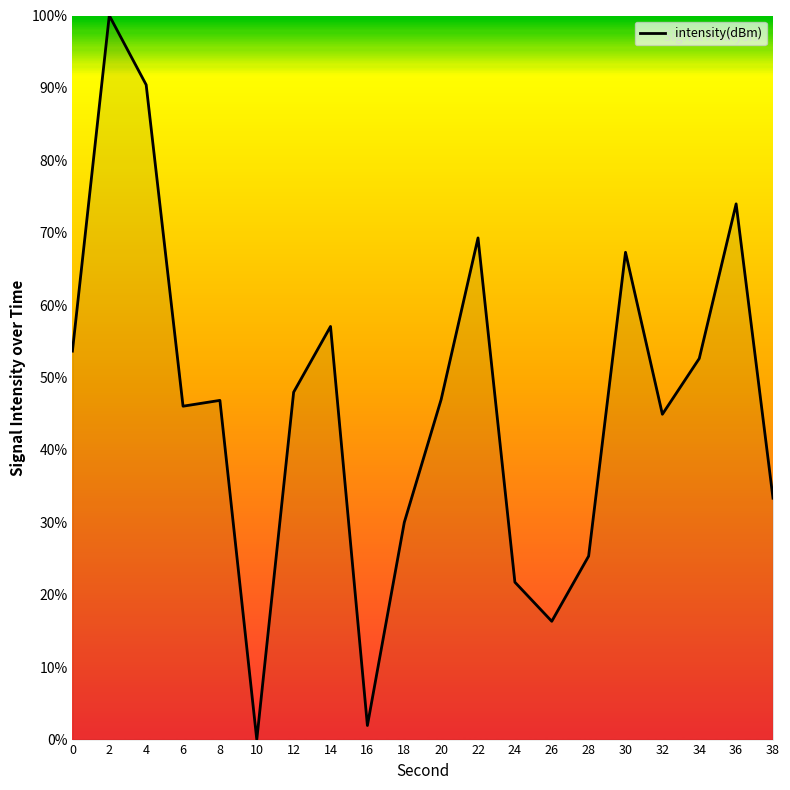

Is it true that the value at 4 is 90.4?

True